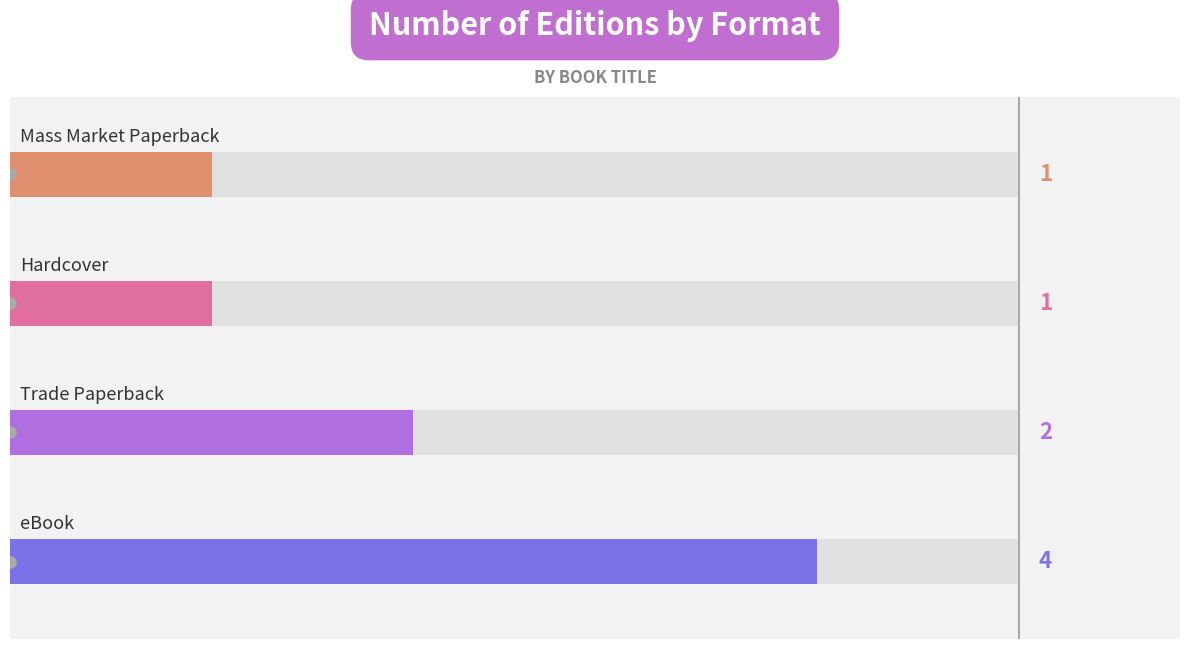

What is the smallest value displayed?

1